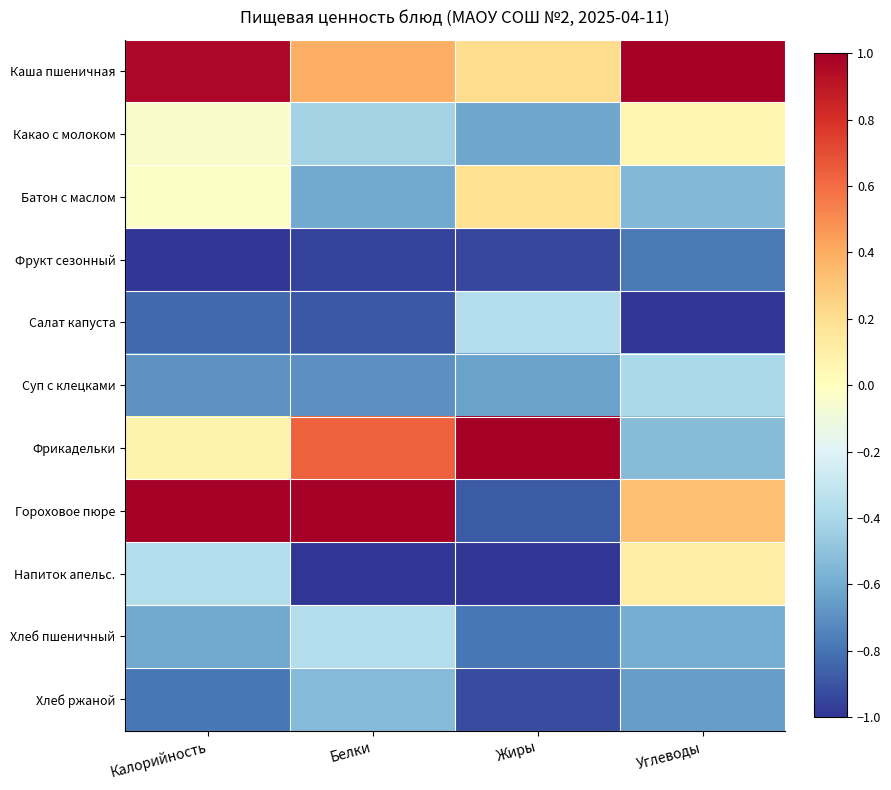

At Жиры, list the series in order from smallest to largest.

Напиток апельс., Фрукт сезонный, Хлеб ржаной, Гороховое пюре, Хлеб пшеничный, Суп с клецками, Какао с молоком, Салат капуста, Батон с маслом, Каша пшеничная, Фрикадельки